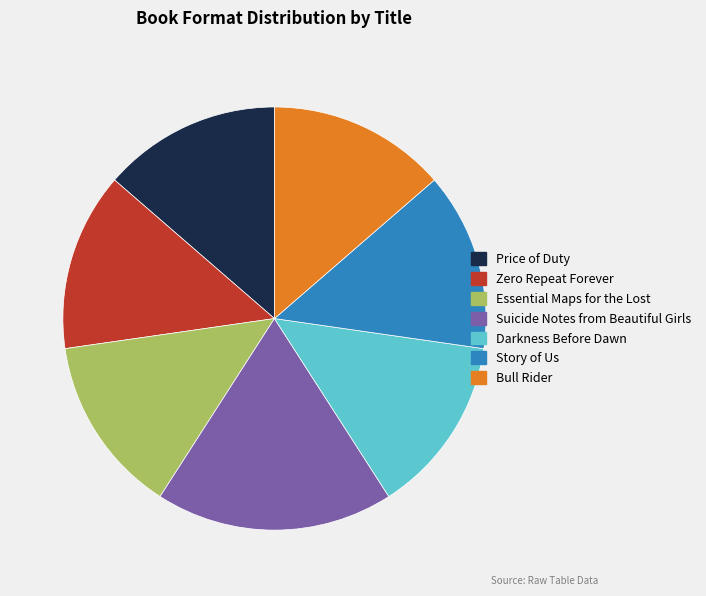

How many segments does this pie chart have?

7